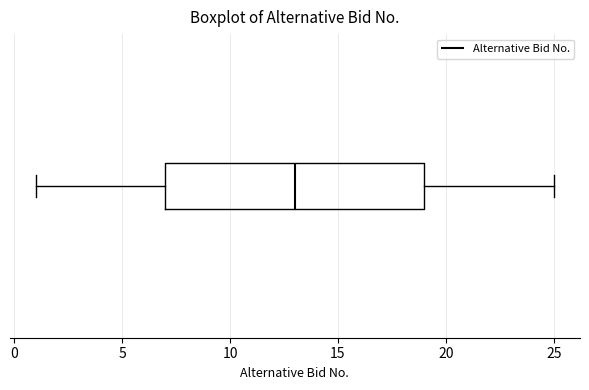

Transcribe this box plot: give where the median line is, the range the box spans, and where the two whiskers end, as read against the x-axis. The values are not printed on the chart, so give them approximately, as read against the axis.

median 13, box 7 to 19, whiskers 1 to 25